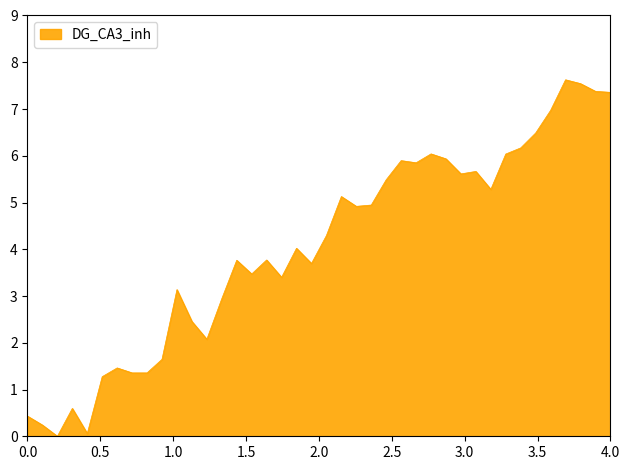

What is the difference between the maximum and minimum values?

7.6